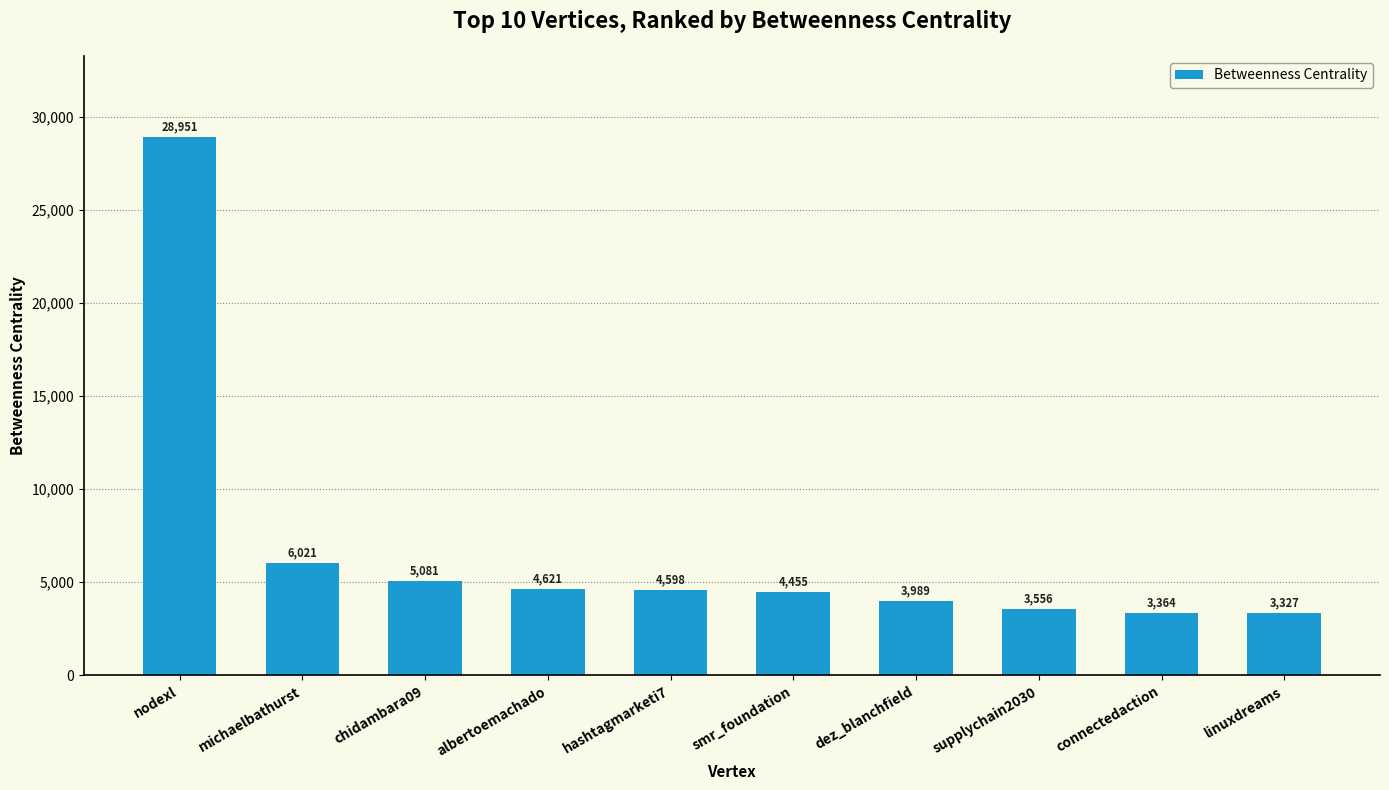

What position from the right is connectedaction?

2